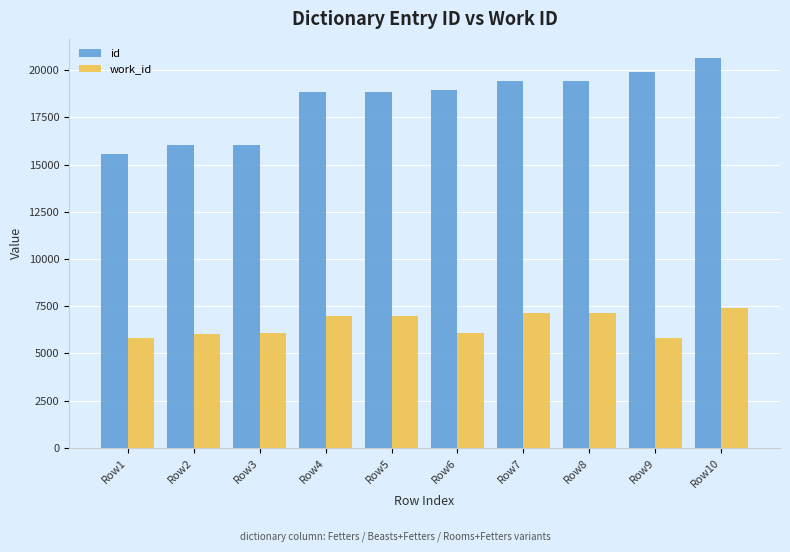

What is the difference between the maximum and second lowest values in the work_id series?

1589